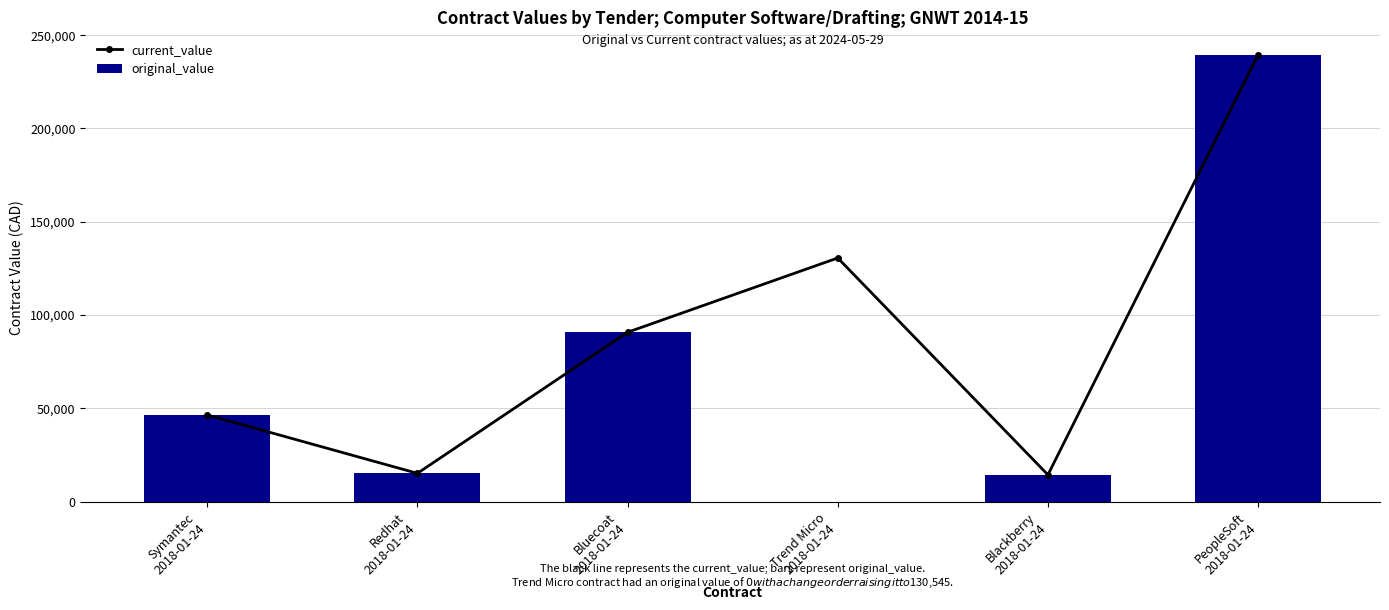

The current_value series shows 15150.0 at Redhat
2018-01-24. True or false?

True